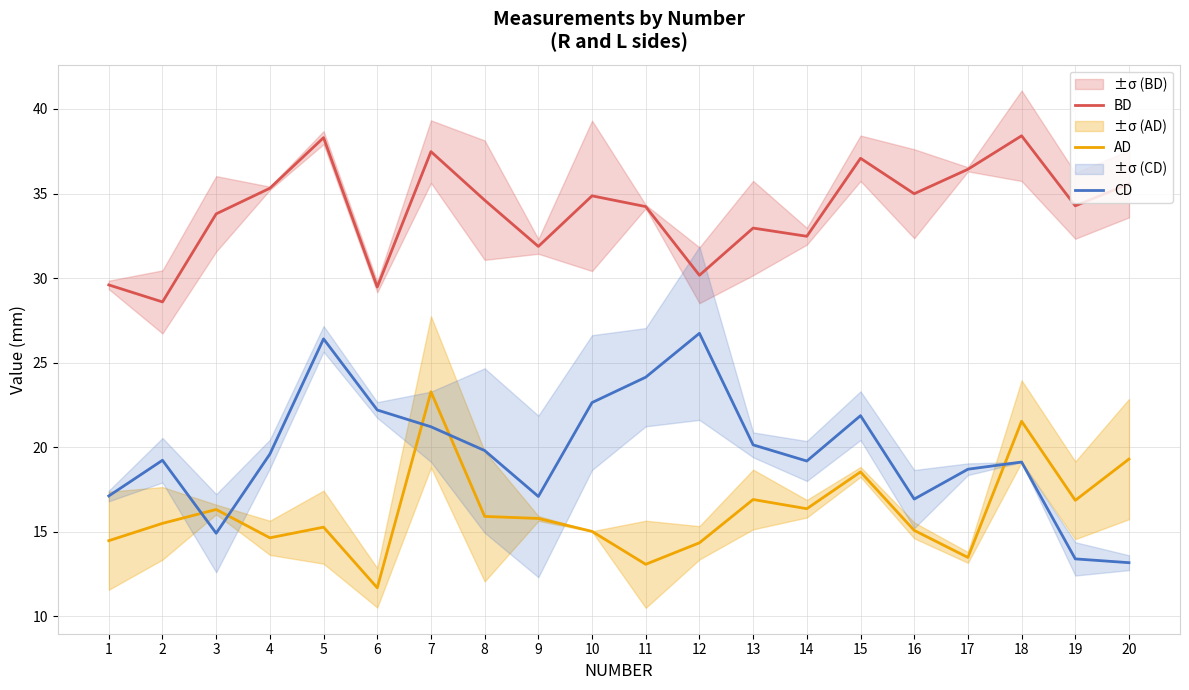

What is the average value of the CD series?

19.7